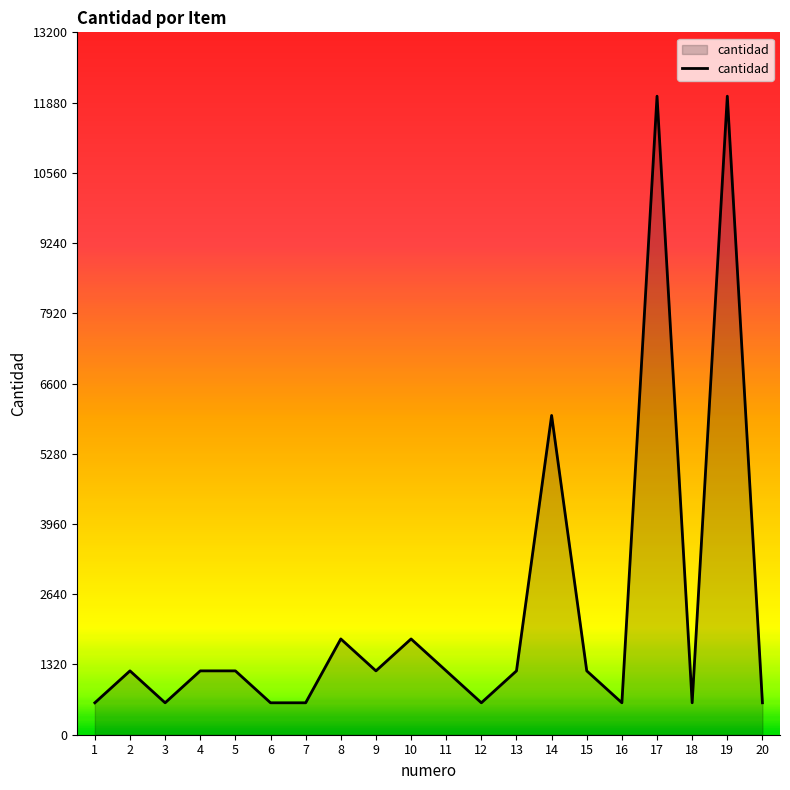

Approximately how many times larger is the value at 20 compared to 17?

0.1